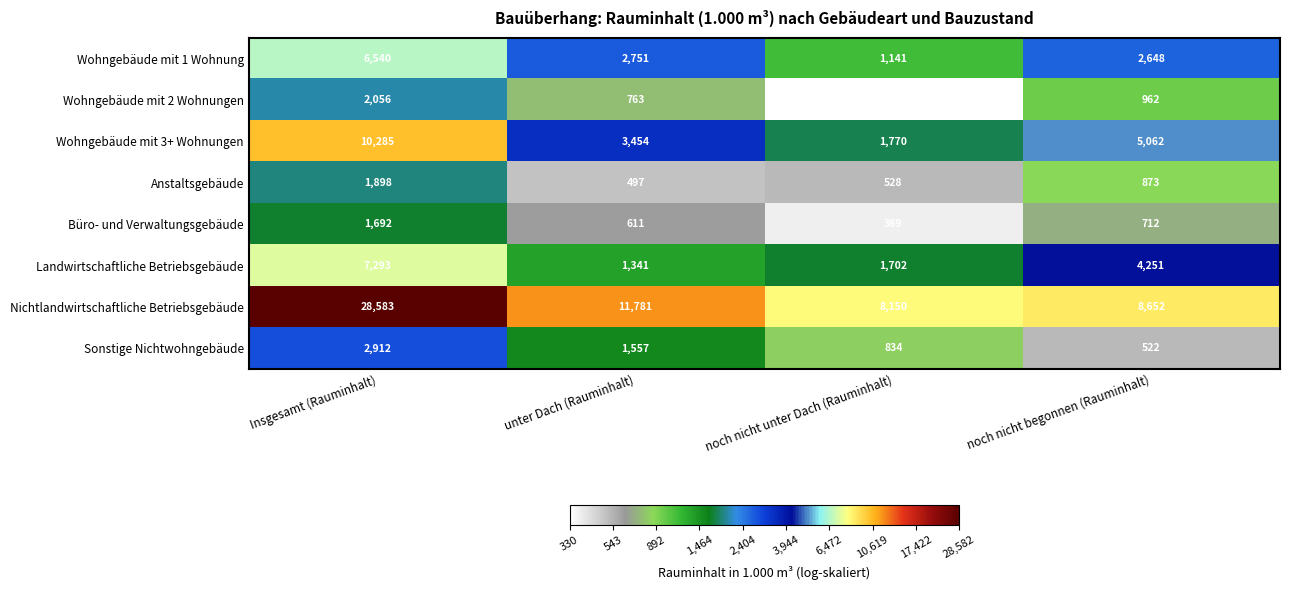

List the series in order of their peak value, lowest first.

Büro- und Verwaltungsgebäude, Anstaltsgebäude, Wohngebäude mit 2 Wohnungen, Sonstige Nichtwohngebäude, Wohngebäude mit 1 Wohnung, Landwirtschaftliche Betriebsgebäude, Wohngebäude mit 3+ Wohnungen, Nichtlandwirtschaftliche Betriebsgebäude